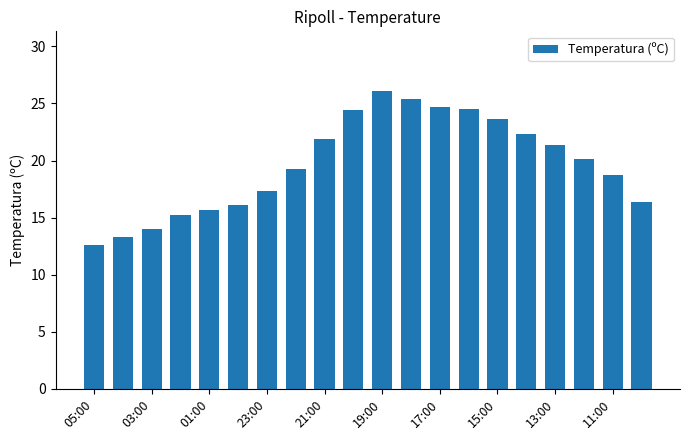

What is the difference between the maximum and second lowest values?

12.8